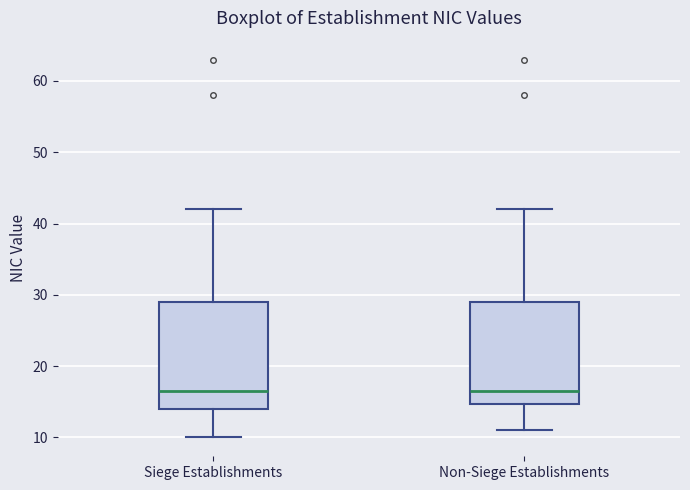

Reading left to right, transcribe this box plot: for each box, give where its median line is, the range the box spans, and where its two whiskers end, as read against the y-axis. The values are not printed on the chart, so give them approximately, as read against the axis.

Siege Establishments: median 17, box 14 to 29, whiskers 10 to 42
Non-Siege Establishments: median 17, box 15 to 29, whiskers 11 to 42